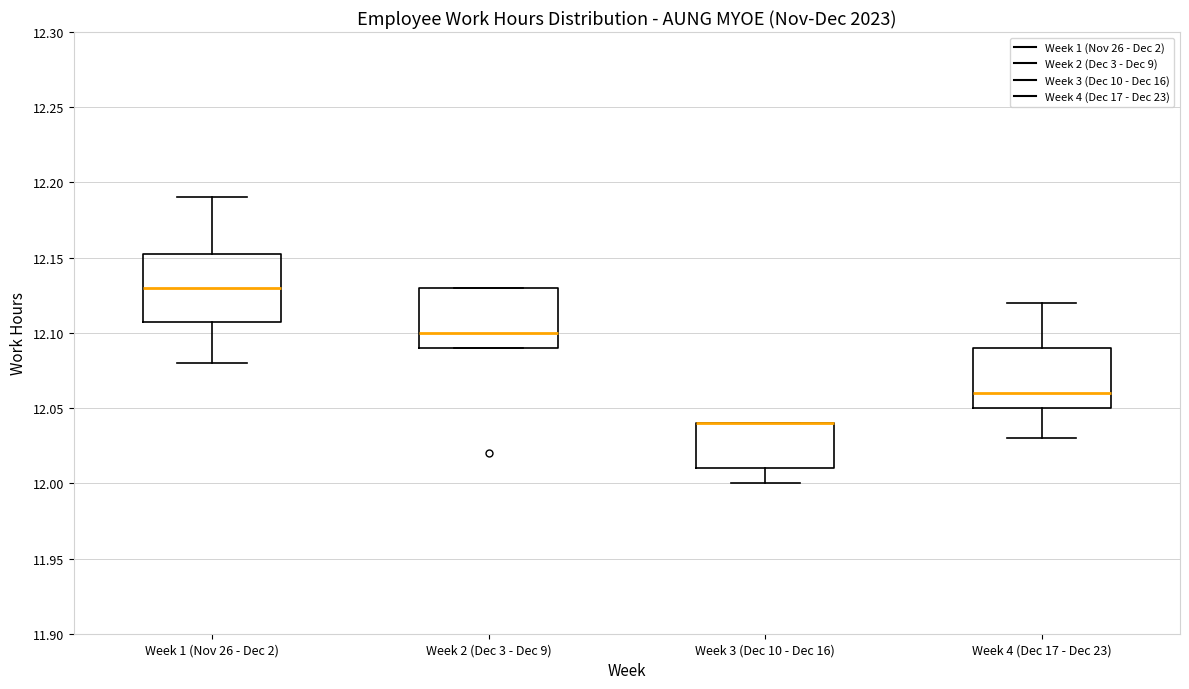

Reading left to right, transcribe this box plot: for each box, give where its median line is, the range the box spans, and where its two whiskers end, as read against the y-axis. The values are not printed on the chart, so give them approximately, as read against the axis.

Week 1 (Nov 26 - Dec 2): median 12.130, box 12.110 to 12.155, whiskers 12.080 to 12.190
Week 2 (Dec 3 - Dec 9): median 12.100, box 12.090 to 12.130, whiskers 12.090 to 12.130
Week 3 (Dec 10 - Dec 16): median 12.040 (drawn on the box's upper edge), box 12.010 to 12.040, whiskers 12.000 to 12.040
Week 4 (Dec 17 - Dec 23): median 12.060, box 12.050 to 12.090, whiskers 12.030 to 12.120